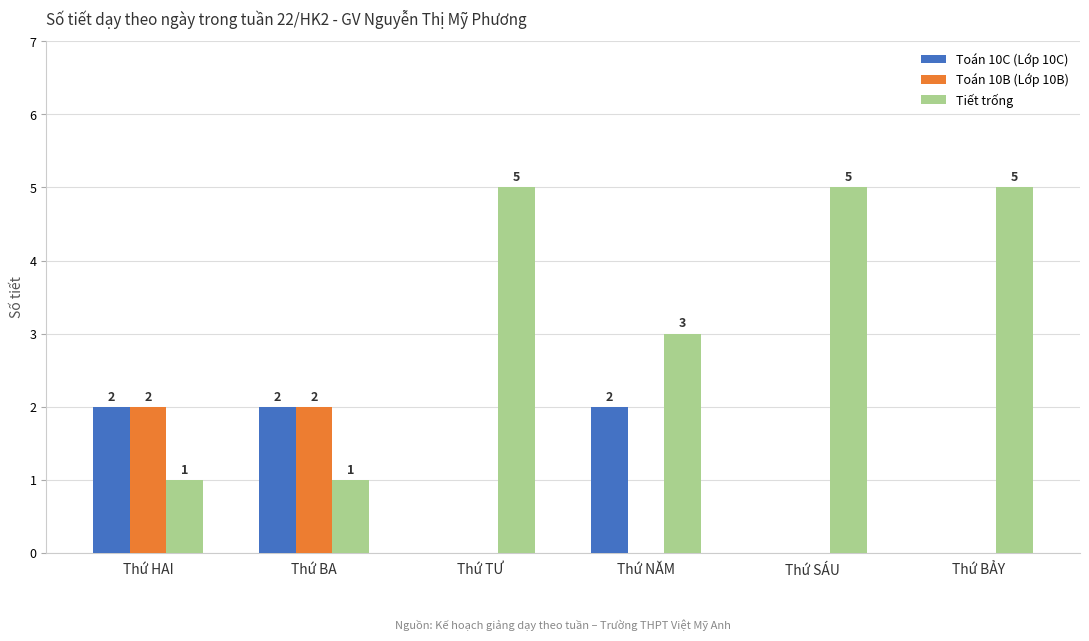

What is the sum of all Tiết trống values?

20